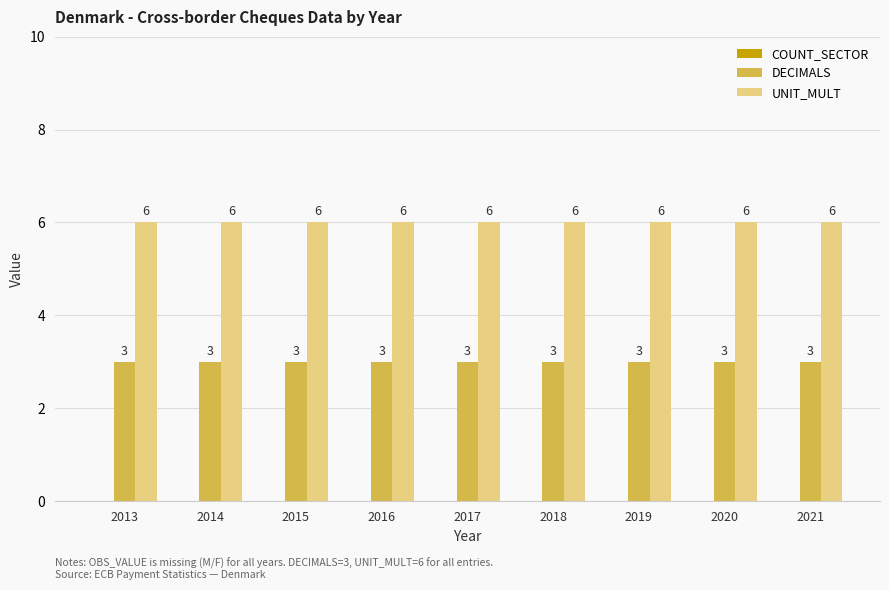

The DECIMALS series shows 1 at 2019. True or false?

False